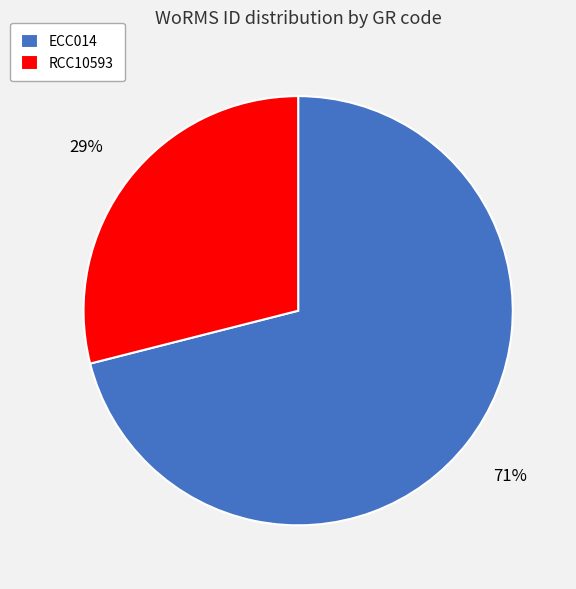

Do ECC014 and RCC10593 together represent more than half of the pie?

Yes